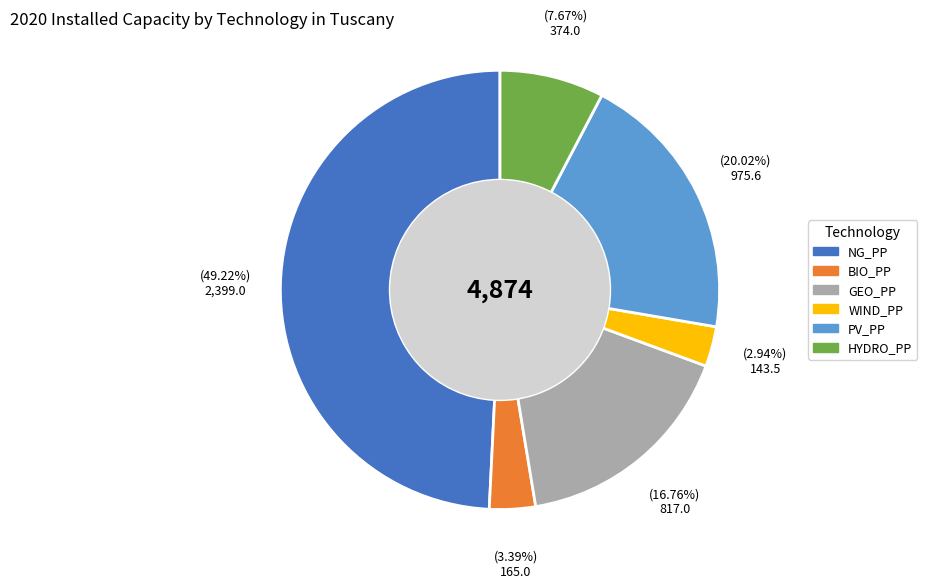

Which category has the biggest portion of the pie?

NG_PP